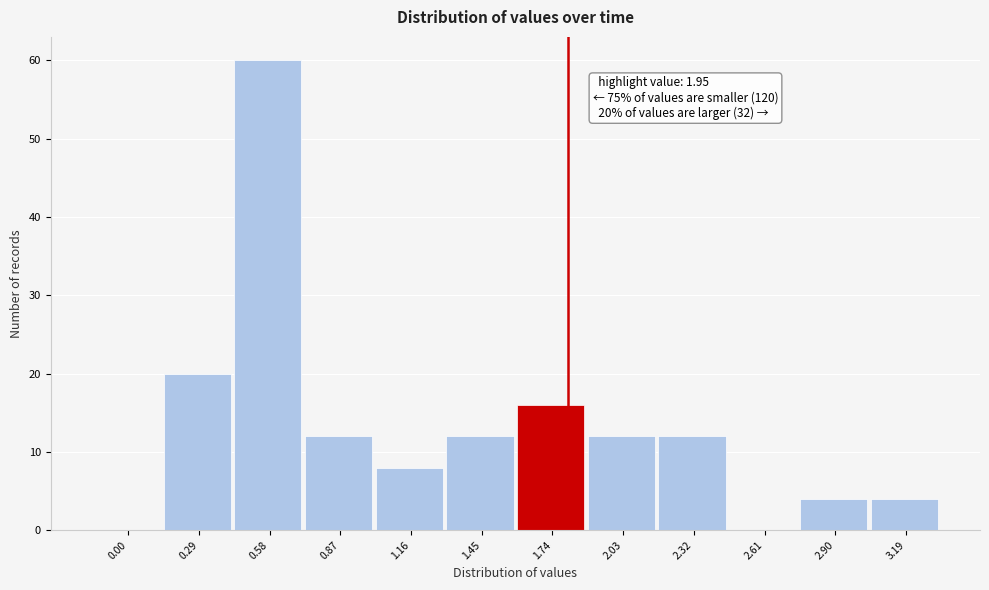

Reading left to right, list all the values displayed in this chart.

0.00=0	0.29=20	0.58=60	0.87=12	1.16=8	1.45=12	1.74=16	2.03=12	2.32=12	2.61=0	2.90=4	3.19=4